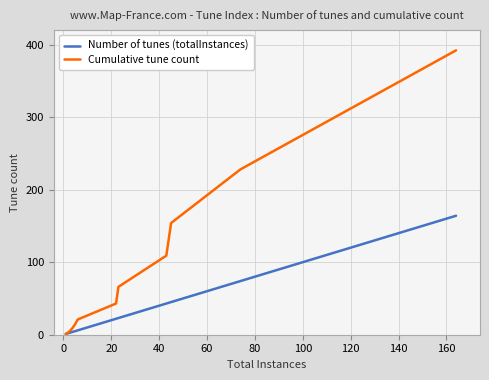

What is the difference between the maximum and second lowest values in the Cumulative tune count series?

389